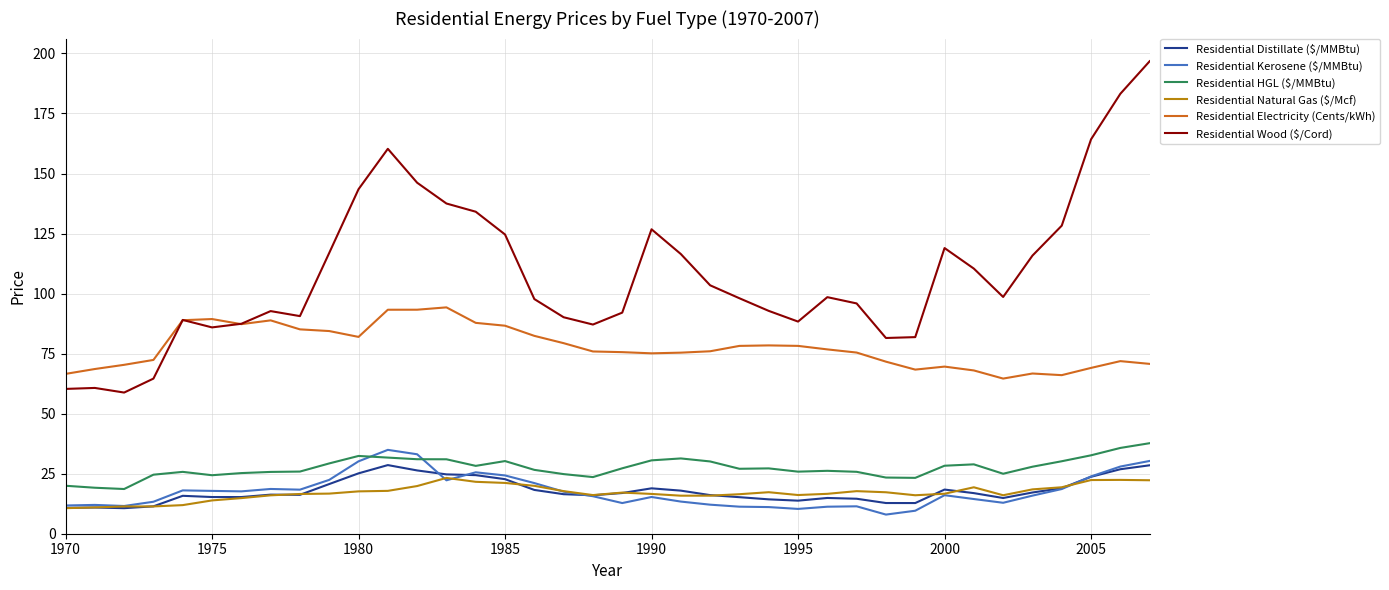

Which series has the widest spread of values?

Residential Wood ($/Cord)